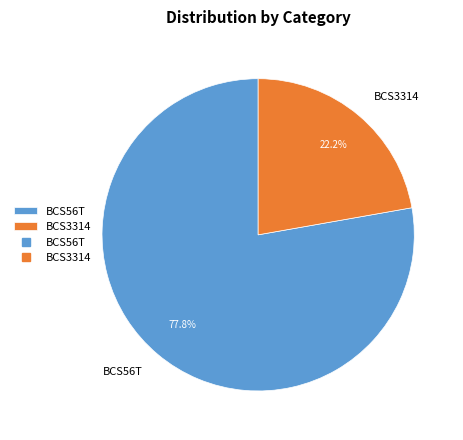

To the nearest percent, what percentage of the pie is BCS56T?

78%